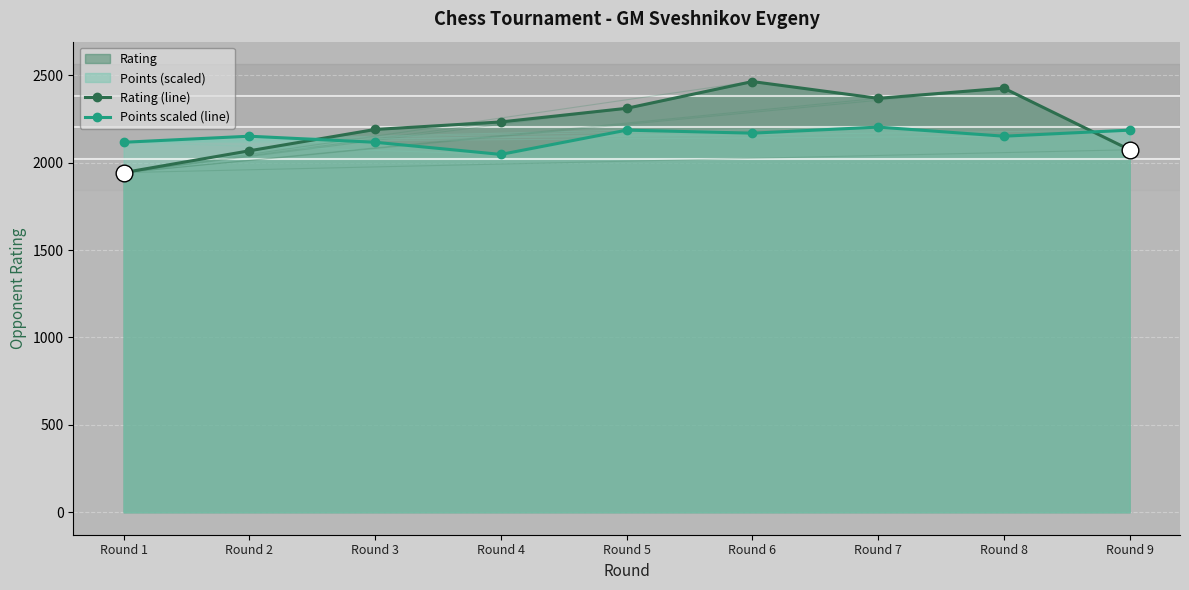

Which series changed the most between Round 2 and Round 8?

Rating (line)